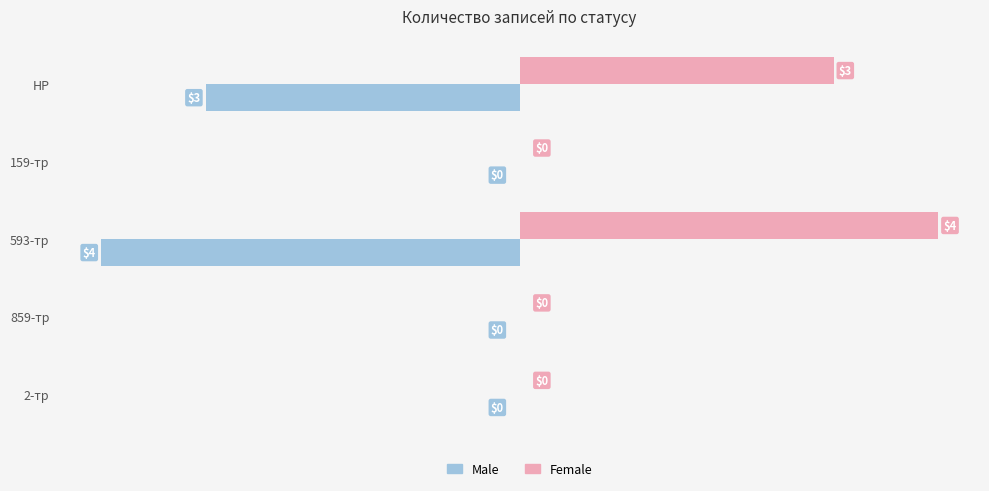

What value does the Male series have at 593-тр?

-4